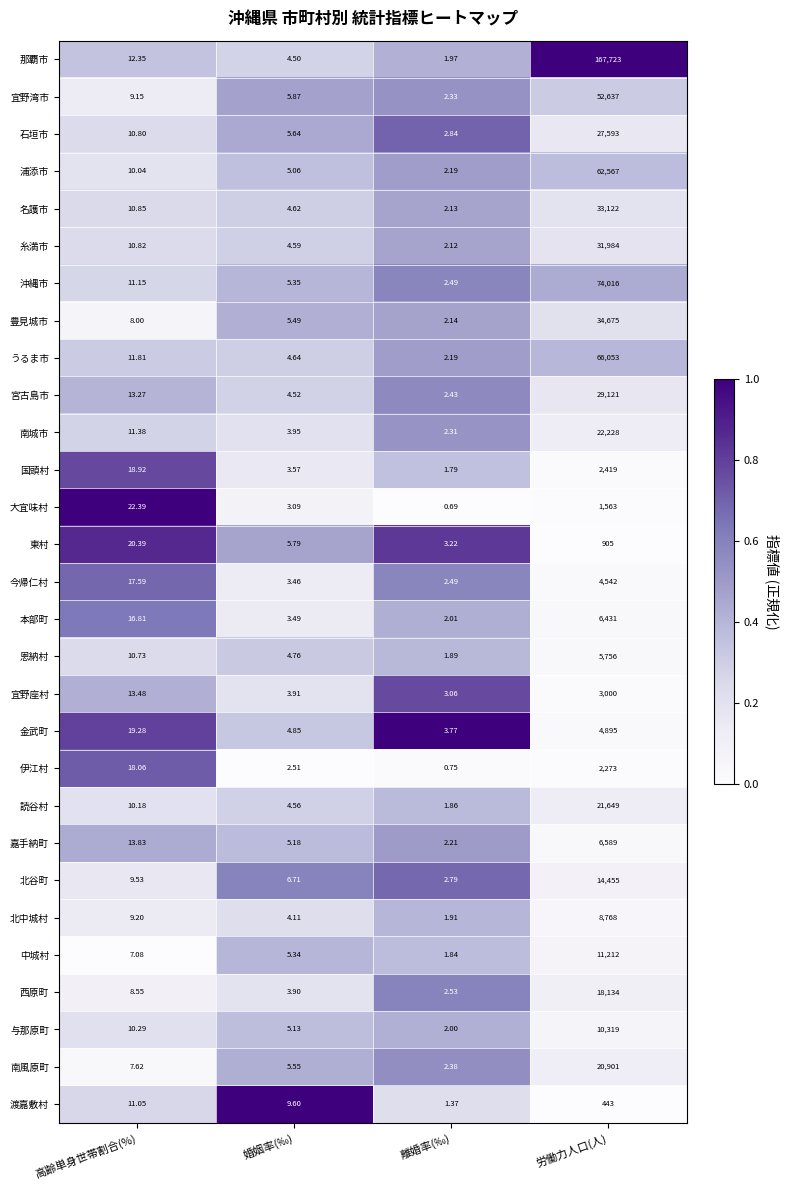

At which category is the sum across all series the highest?

労働力人口(人)